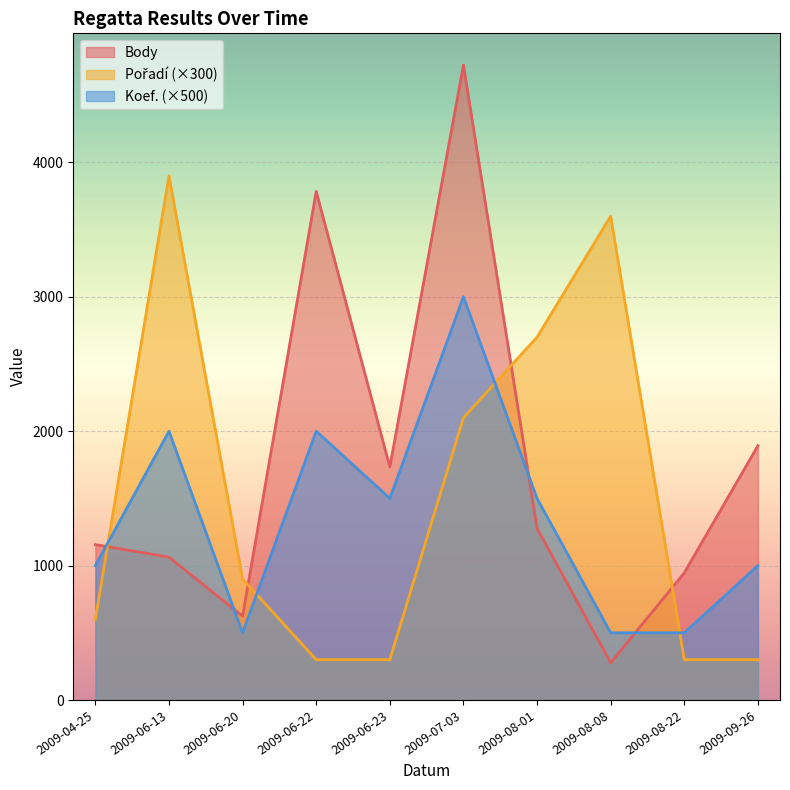

List the series in order of their peak value, highest first.

Body, Pořadí, Koef.